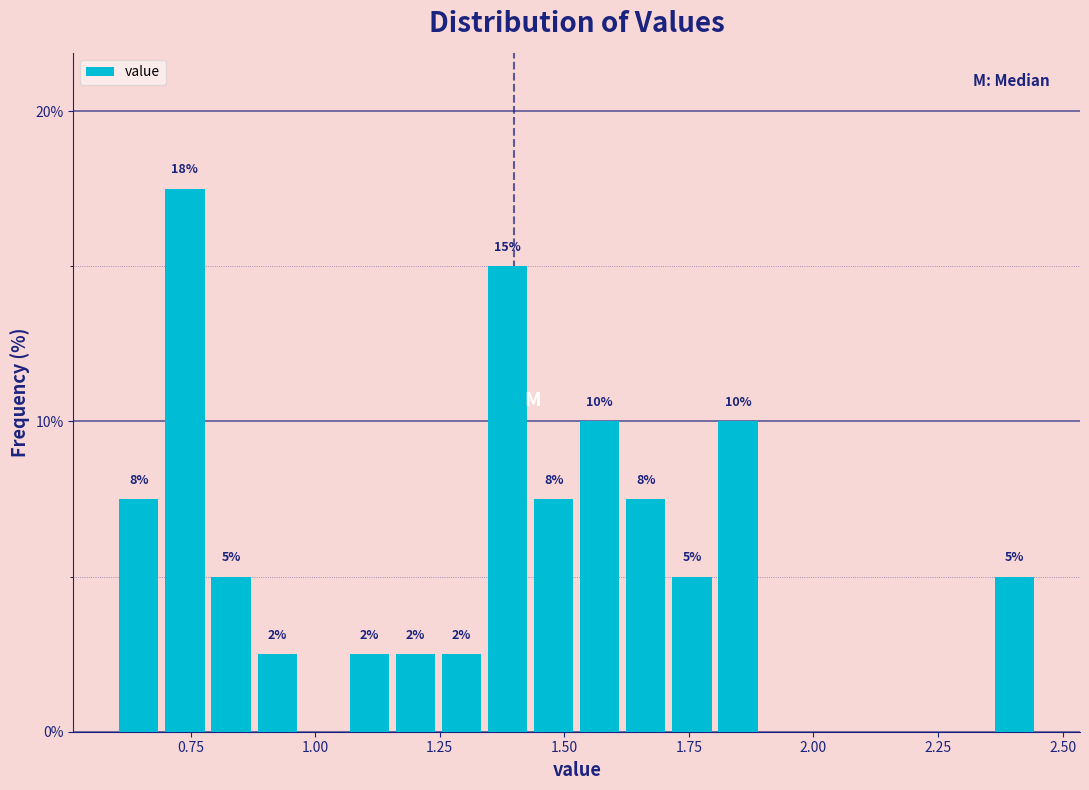

Read against the x-axis, roughly where is the centre of the tallest bar?

0.75